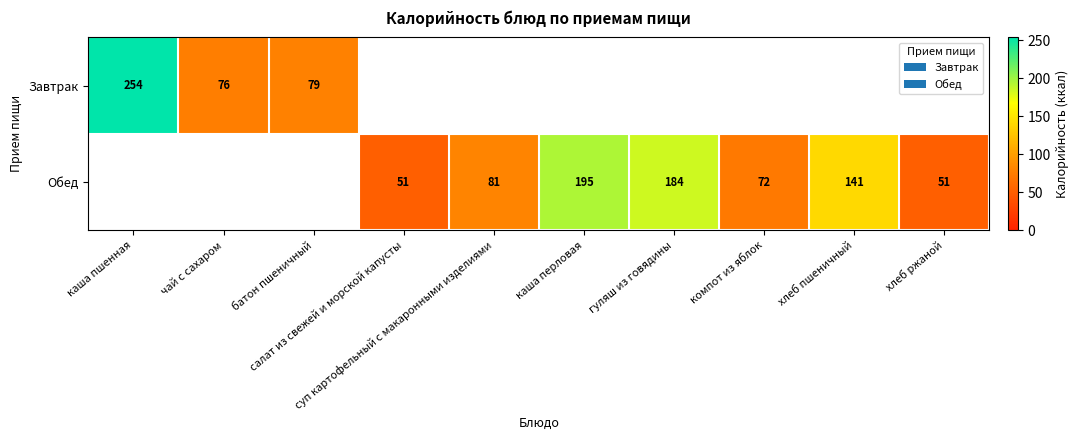

What is the difference between the Обед values at 6 and 8?

43